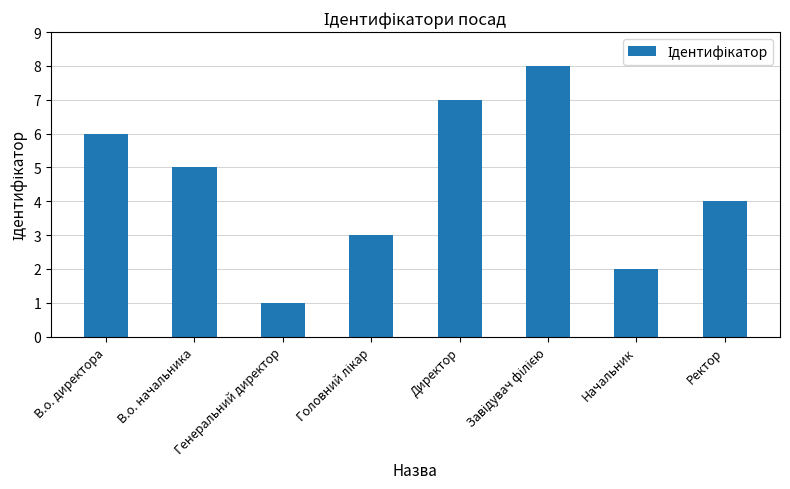

What is the maximum value shown in the chart?

8